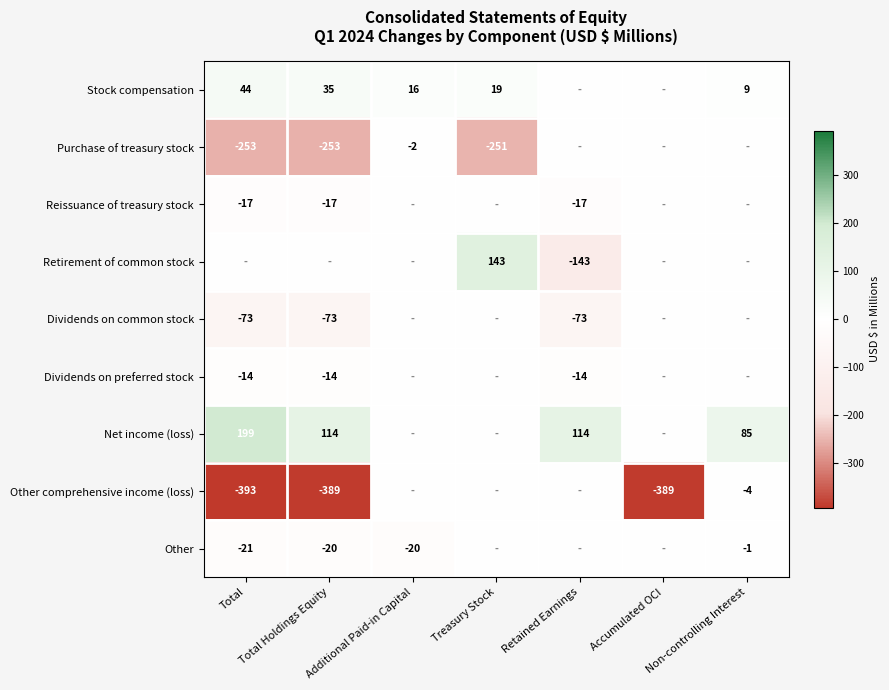

True or false: Reissuance of treasury stock has a value of -17 at Total Holdings Equity.

True